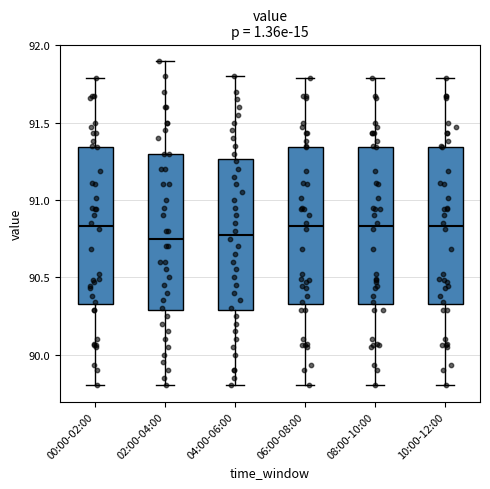

Reading left to right, read every box against the y-axis: the position of its median line, the range the box covers, and the ends of its whiskers. The values are not printed on the chart, so give them approximately, as read against the axis.

00:00-02:00: median 90.85, box 90.35 to 91.35, whiskers 89.80 to 91.80
02:00-04:00: median 90.75, box 90.30 to 91.30, whiskers 89.80 to 91.90
04:00-06:00: median 90.80, box 90.30 to 91.25, whiskers 89.80 to 91.80
06:00-08:00: median 90.85, box 90.35 to 91.35, whiskers 89.80 to 91.80
08:00-10:00: median 90.85, box 90.35 to 91.35, whiskers 89.80 to 91.80
10:00-12:00: median 90.85, box 90.35 to 91.35, whiskers 89.80 to 91.80